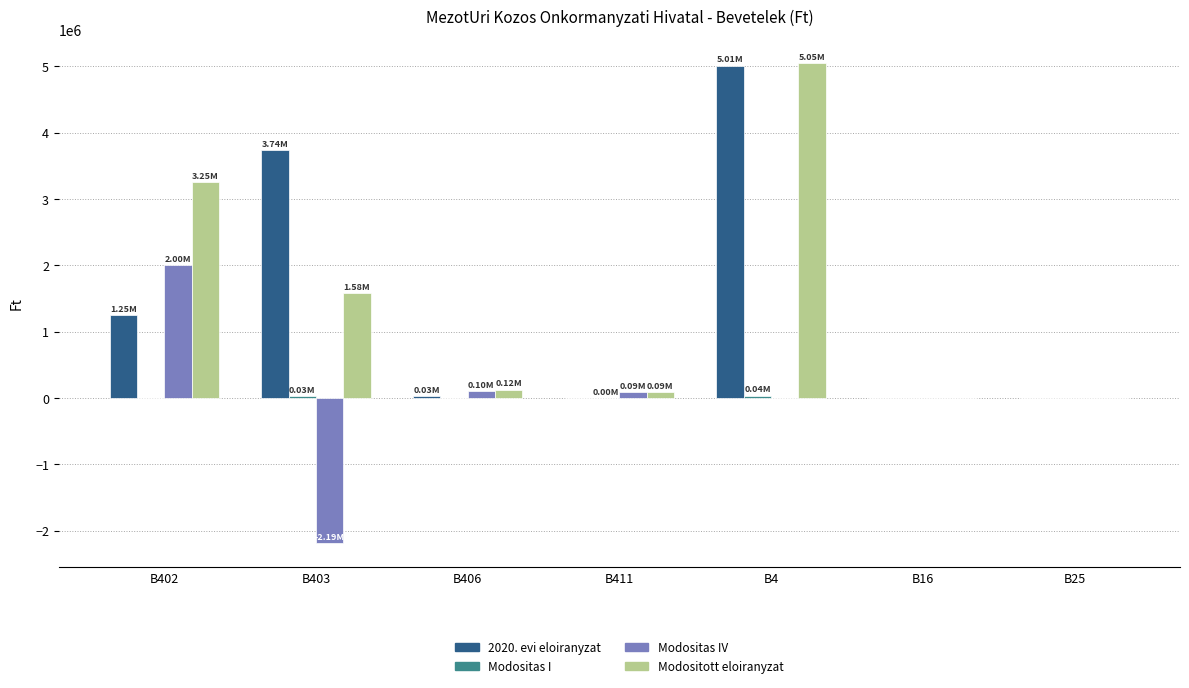

At which category is the sum across all series the highest?

B4